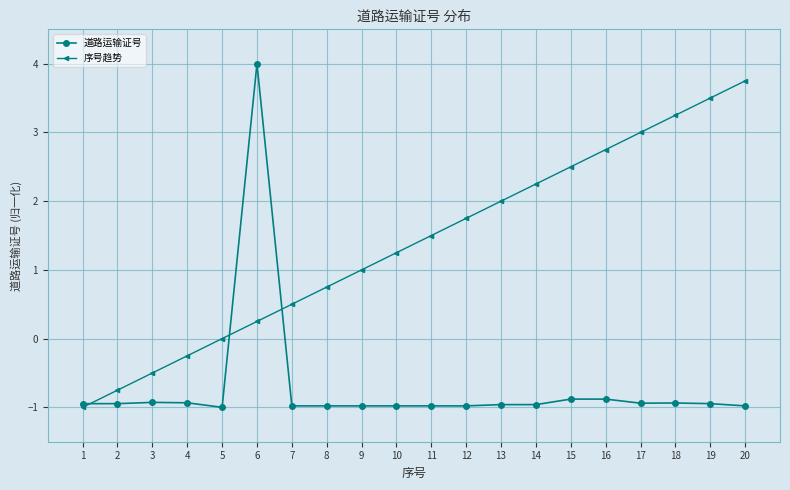

At which category is the sum across all series the highest?

6